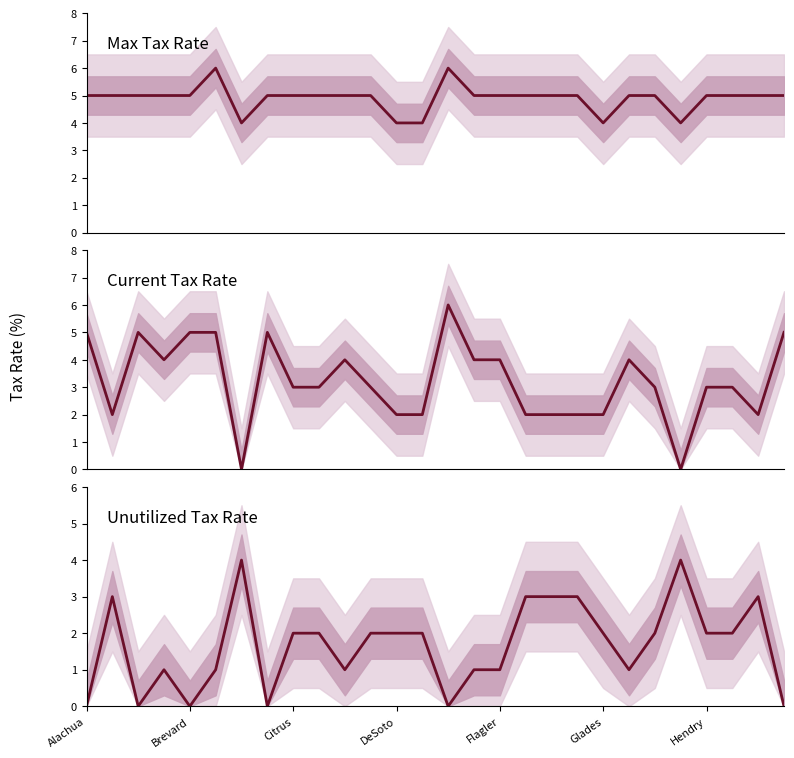

List the labels in order of Current Tax Rate value, largest first.

14, Alachua, Citrus, Flagler, Glades, 7, 27, DeSoto, 10, 15, 16, 21, 8, 9, 11, 22, 24, 25, Brevard, 12, 13, 17, 18, 19, 20, 26, Hendry, 23